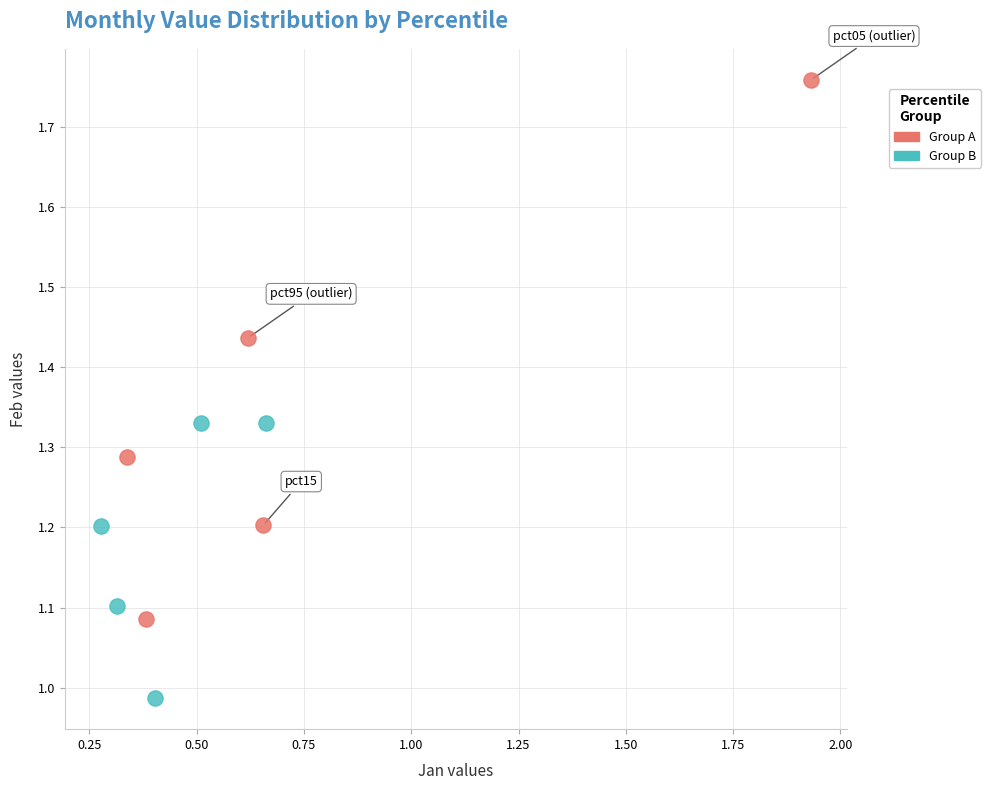

Which series contains the highest Y value?

Group A